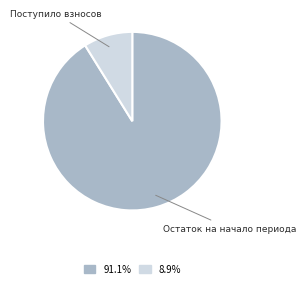

Count the number of slices in the pie.

2